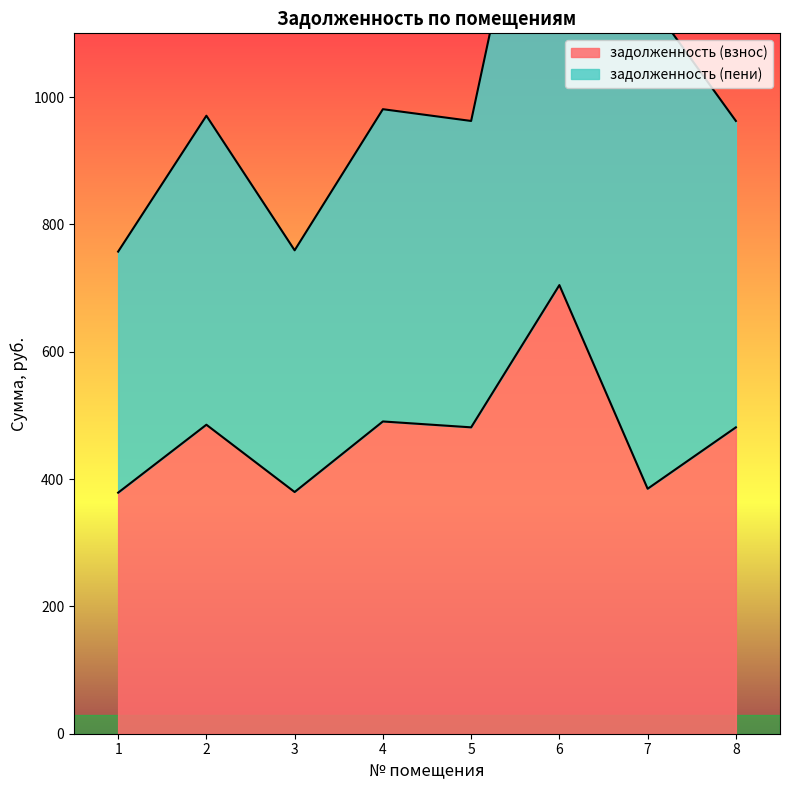

Read the value at 1.

378.6